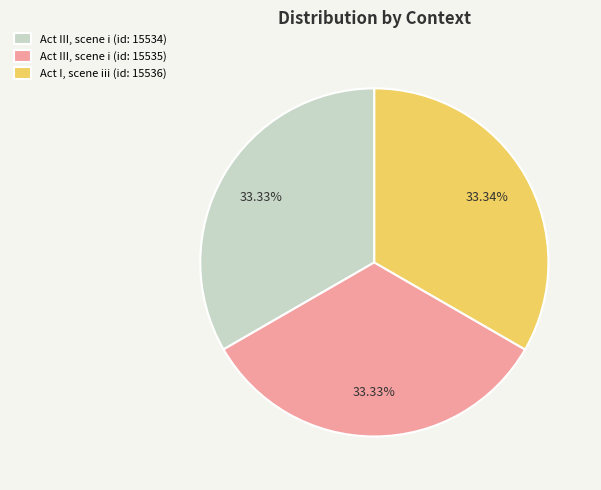

Does Act III, scene i (id: 15534) account for over 50% of the chart?

No